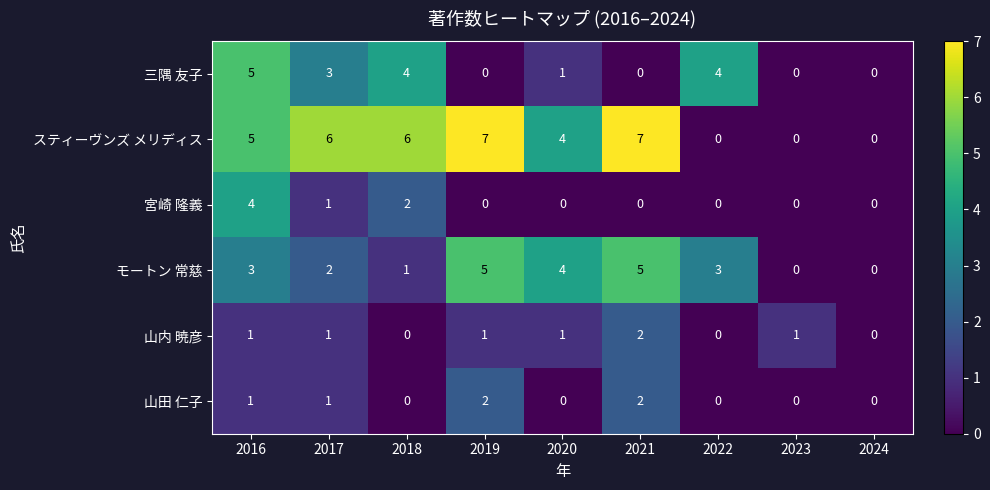

Which series has the widest spread of values?

スティーヴンズ メリディス